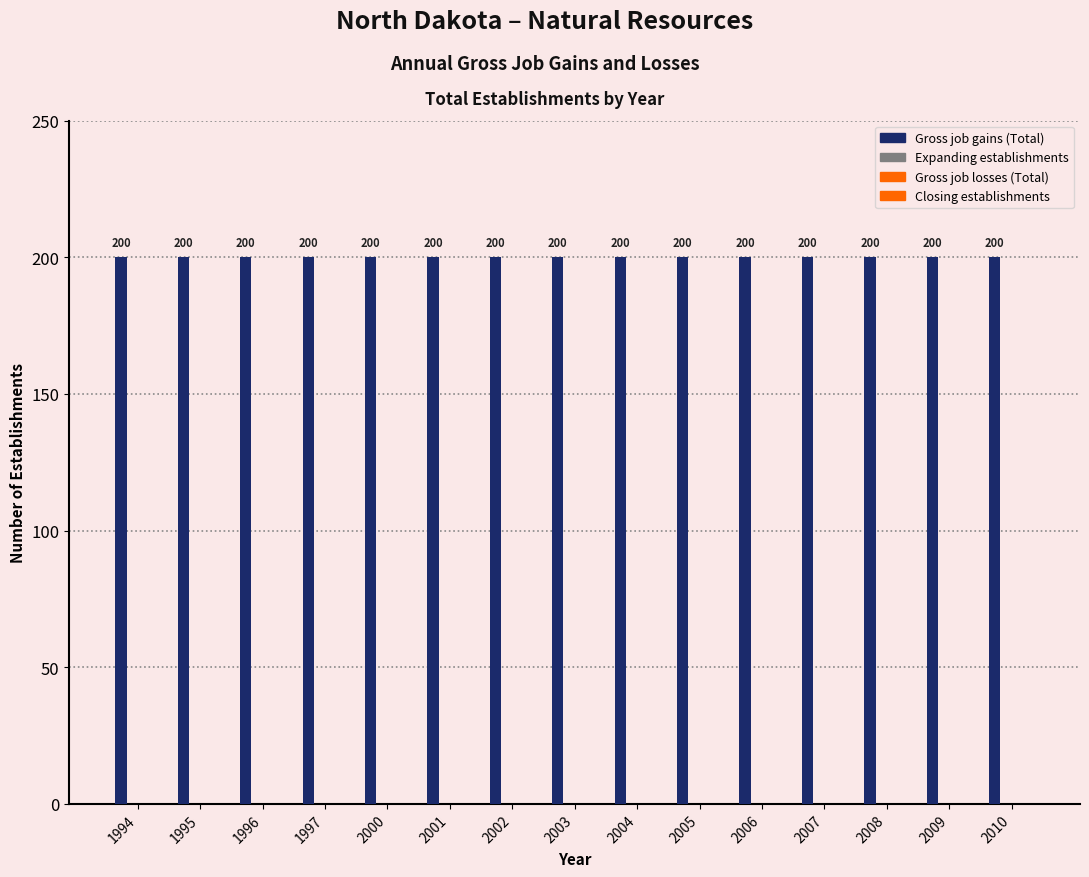

At how many categories does at least one series exceed 36?

15